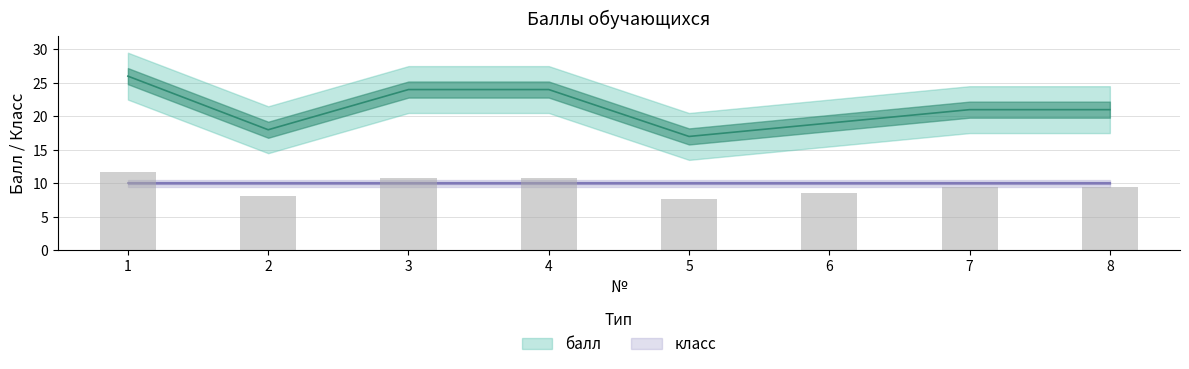

The value at 8 is 21. True or false?

True